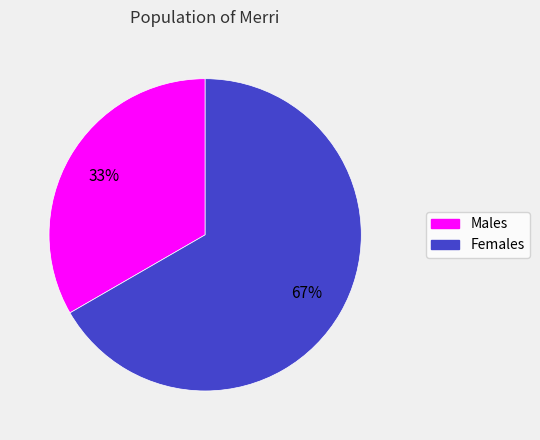

Does any single category account for the majority?

Yes